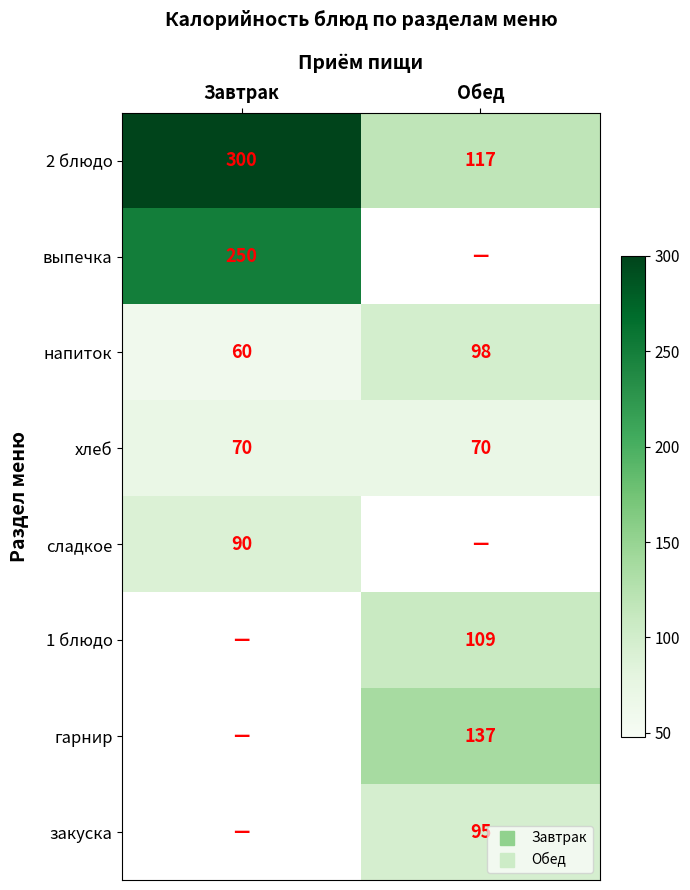

The value of выпечка at Завтрак is 250.0. True or false?

True